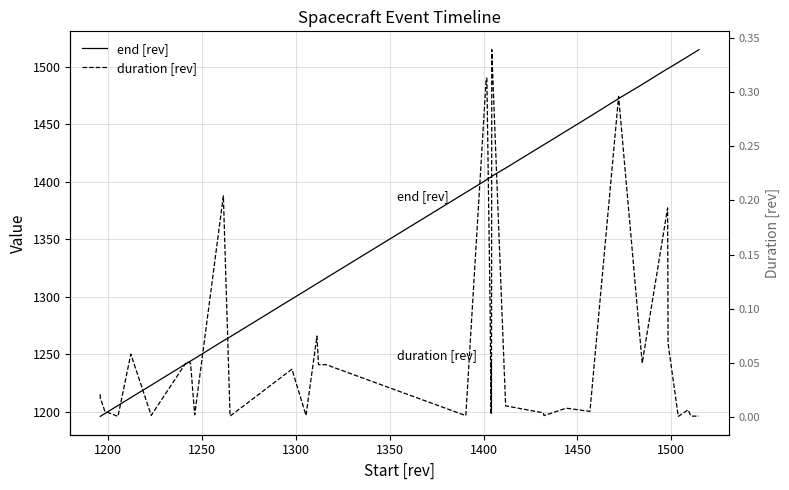

True or false: duration [rev] and end [rev] intersect in this chart.

False